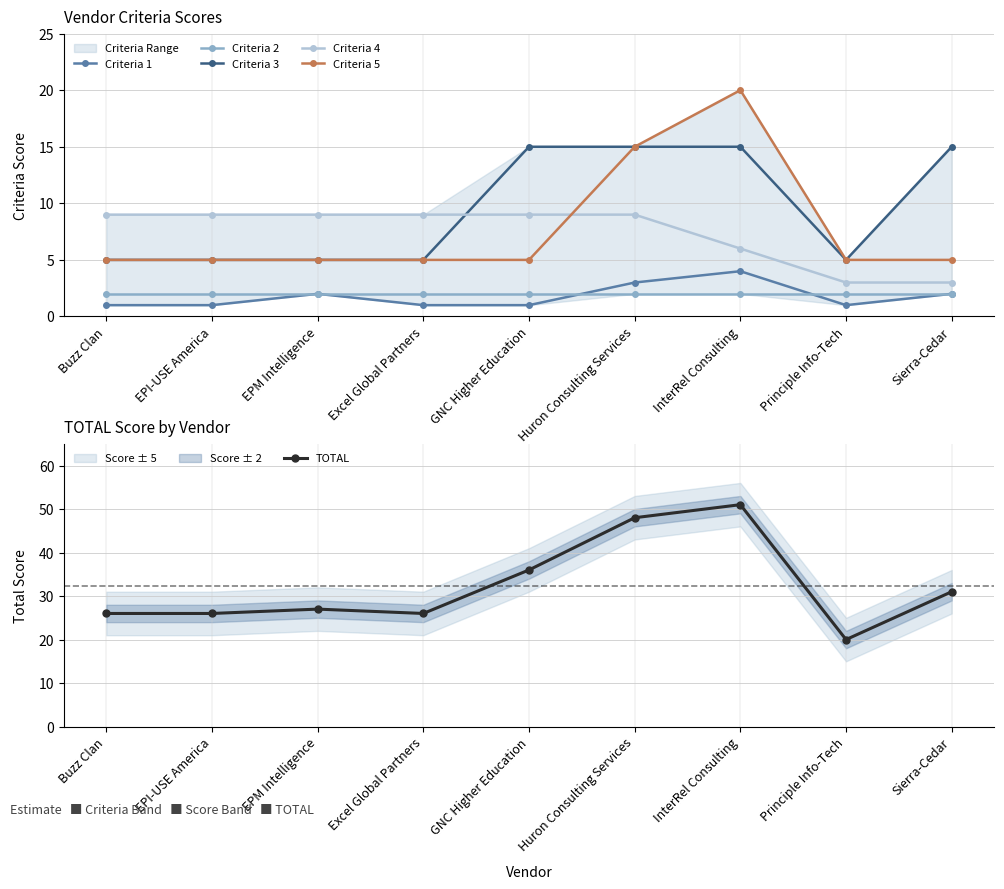

What is the minimum value for Criteria 3?

5